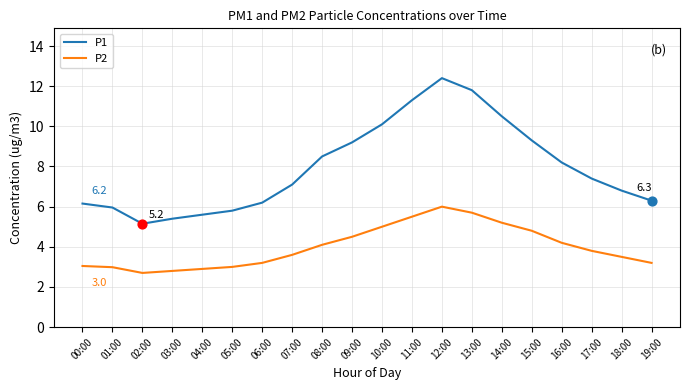

At which category is the sum across all series the highest?

12:00